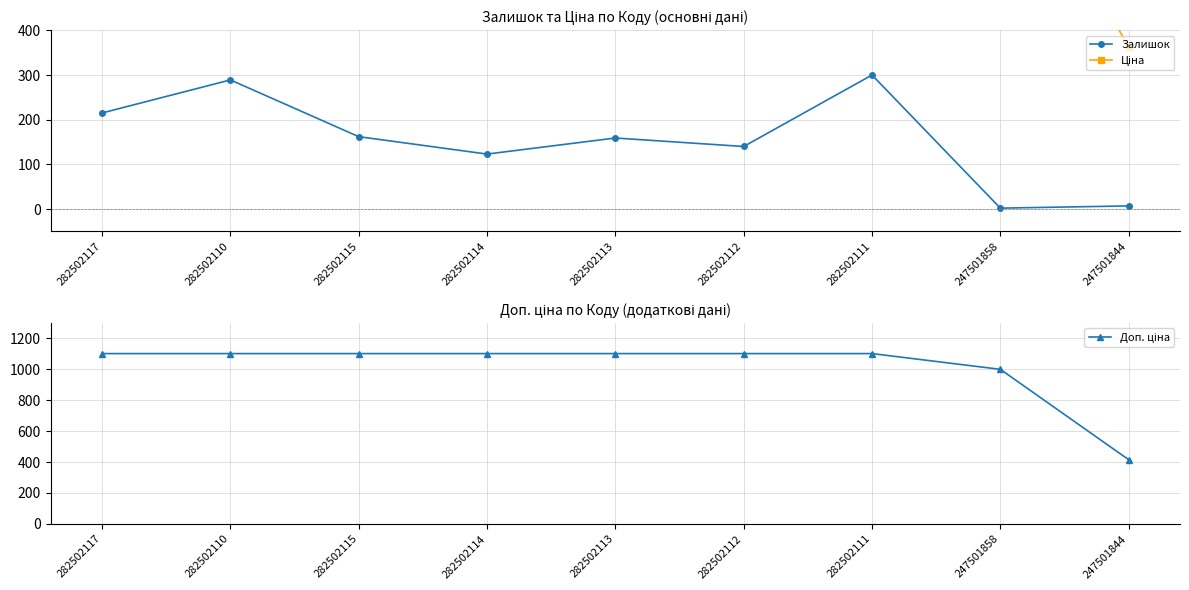

True or false: Ціна and Доп. ціна intersect in this chart.

False